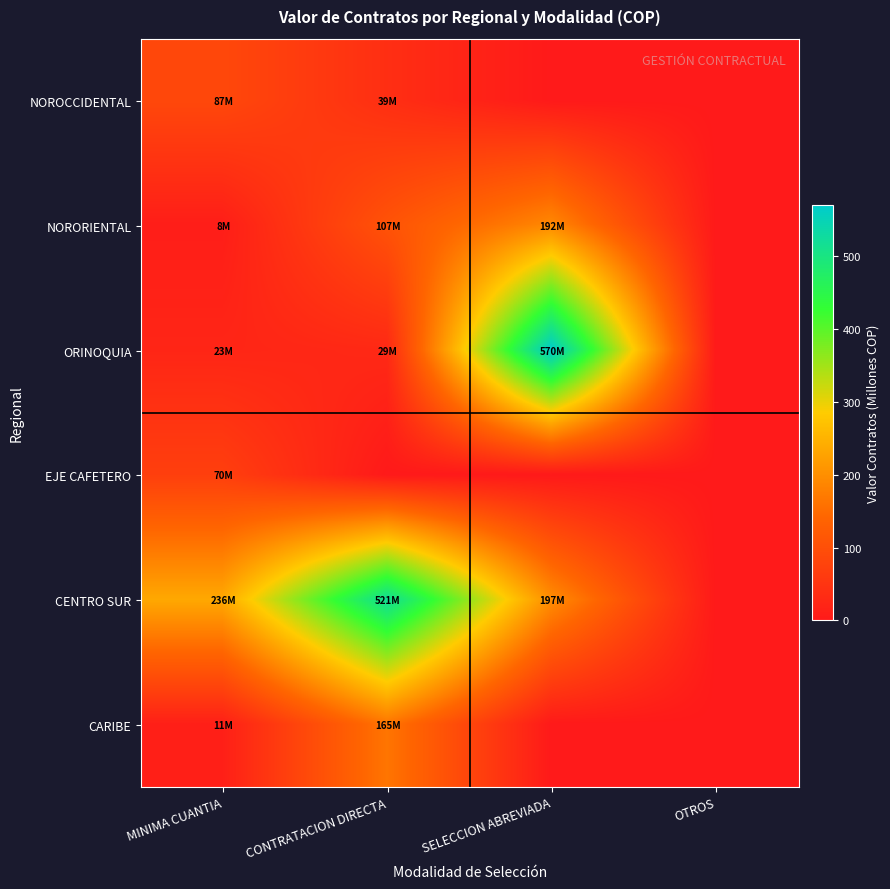

Count the number of data series in this chart.

6